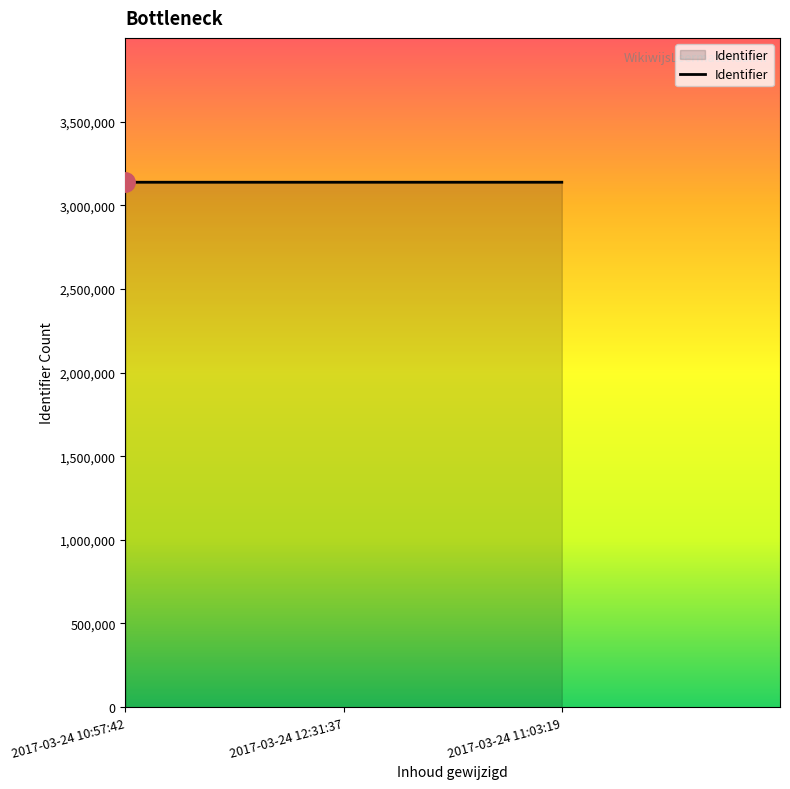

What is the ratio of the value at 2017-03-24 11:03:19 to the value at 2017-03-24 10:57:42?

1.0